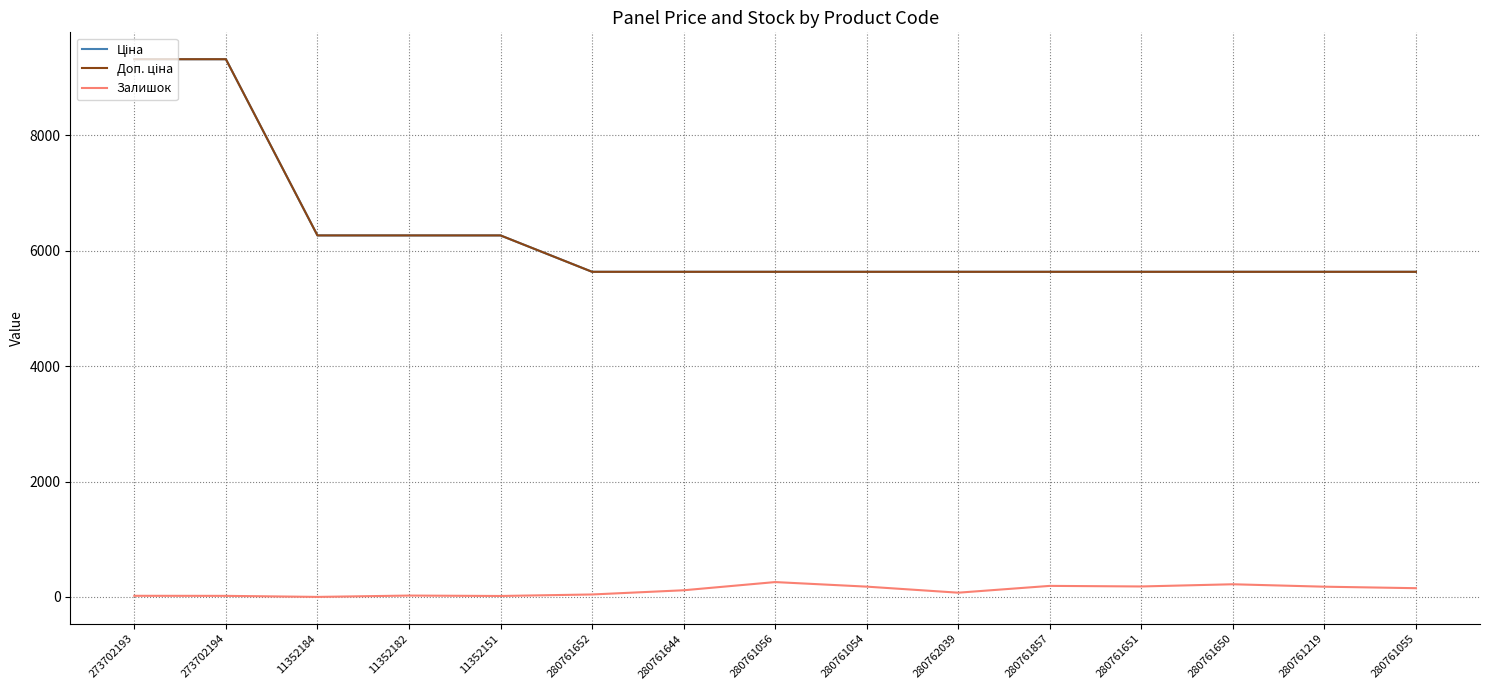

What is the spread (max minus min) of values at 11352184?

6266.7